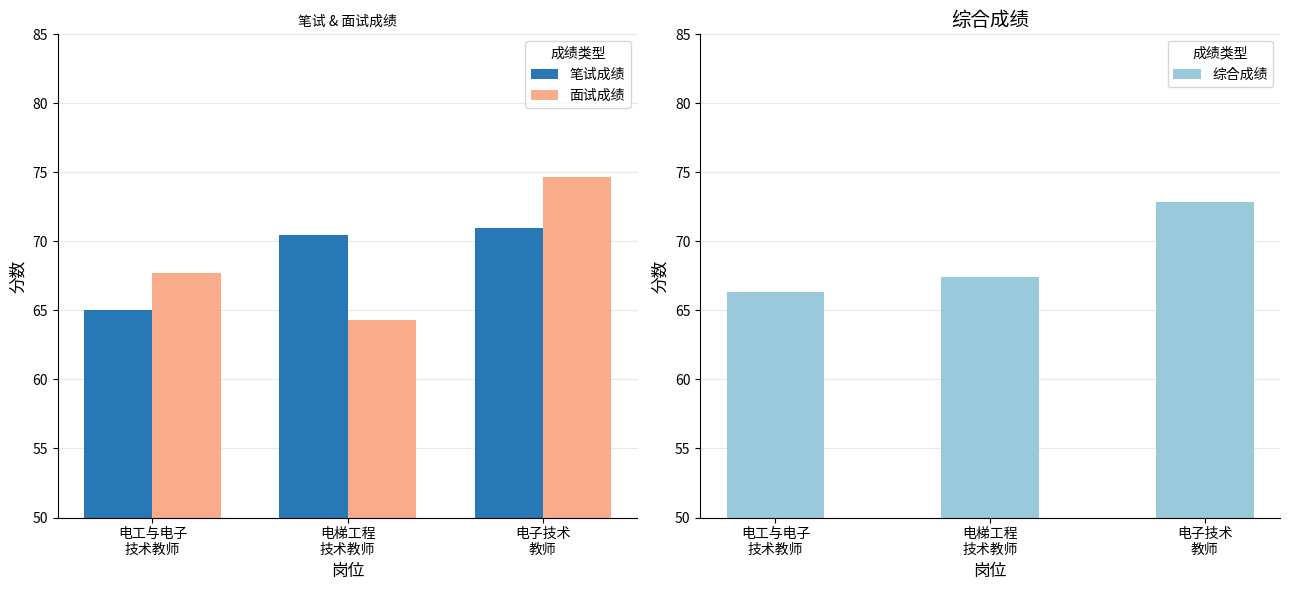

How many groups of bars are there?

3